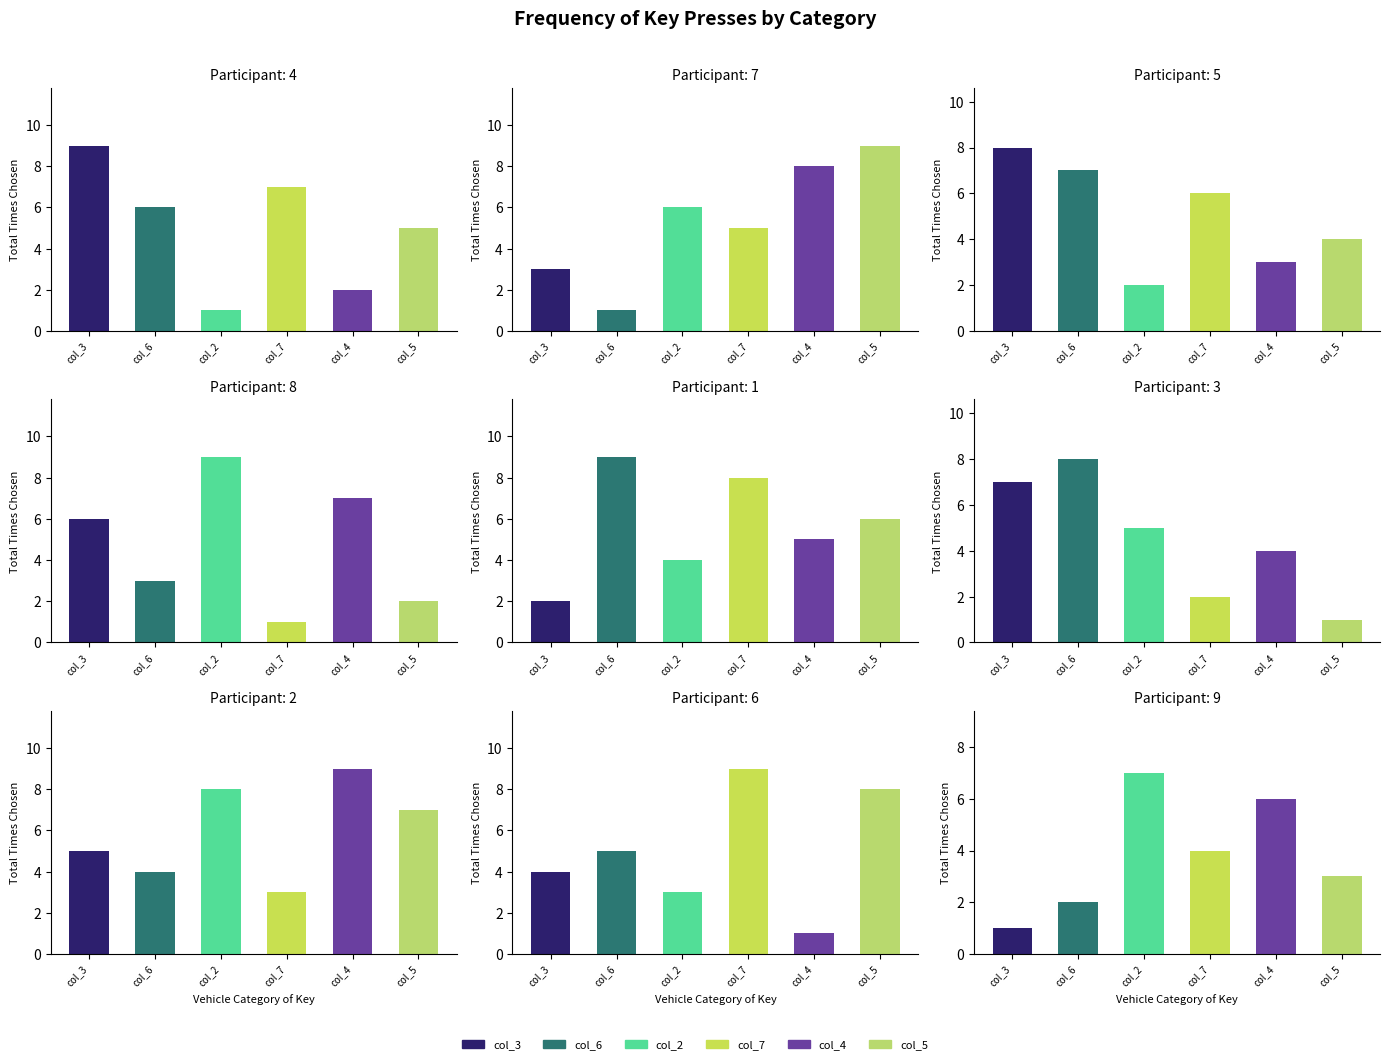

What is the average value of the col_5 series?

5